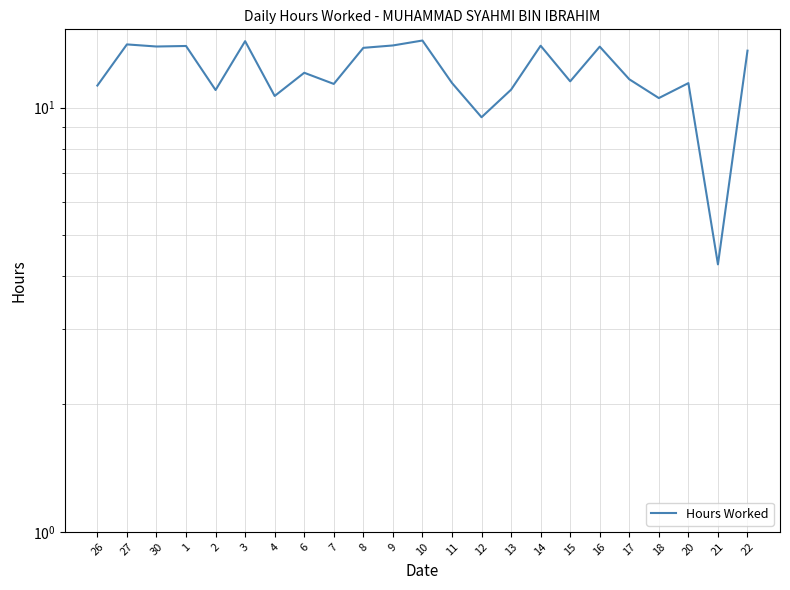

Does the chart display data point markers on the line(s)?

No